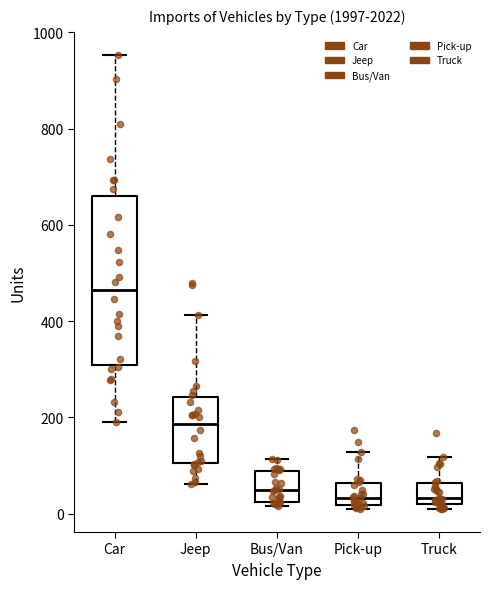

Which box has the highest median line?

Car